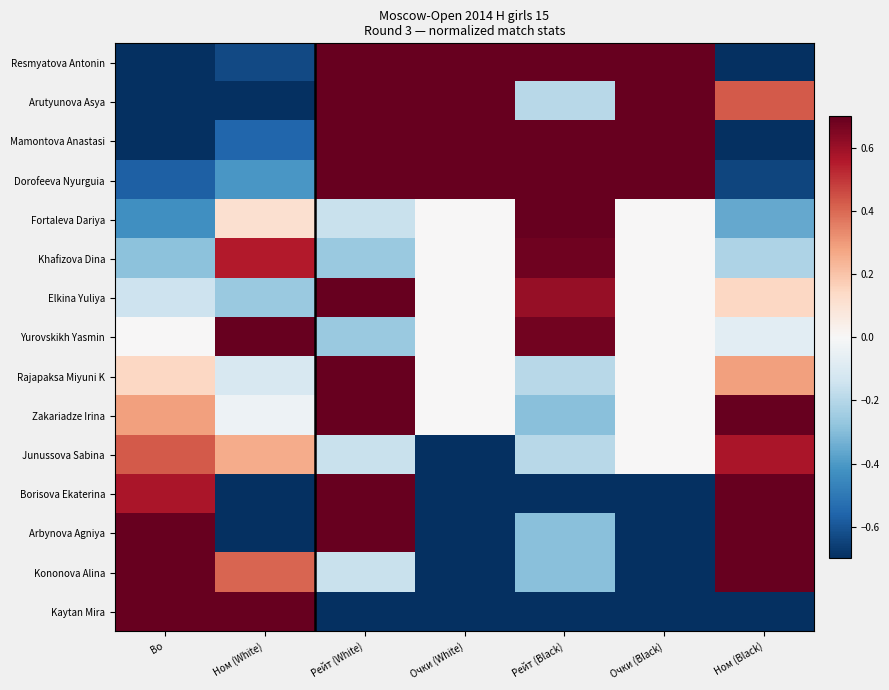

What is the total value across all series at Ном (Black)?

0.9